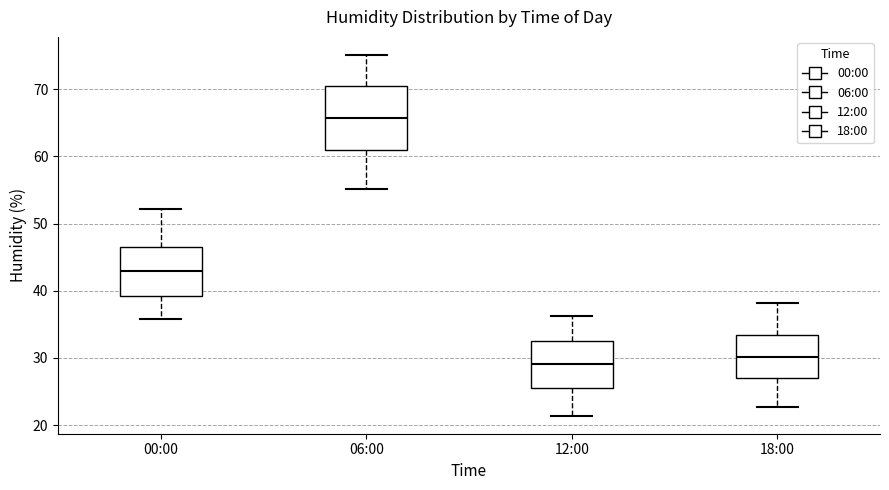

Which box has the highest median line?

06:00